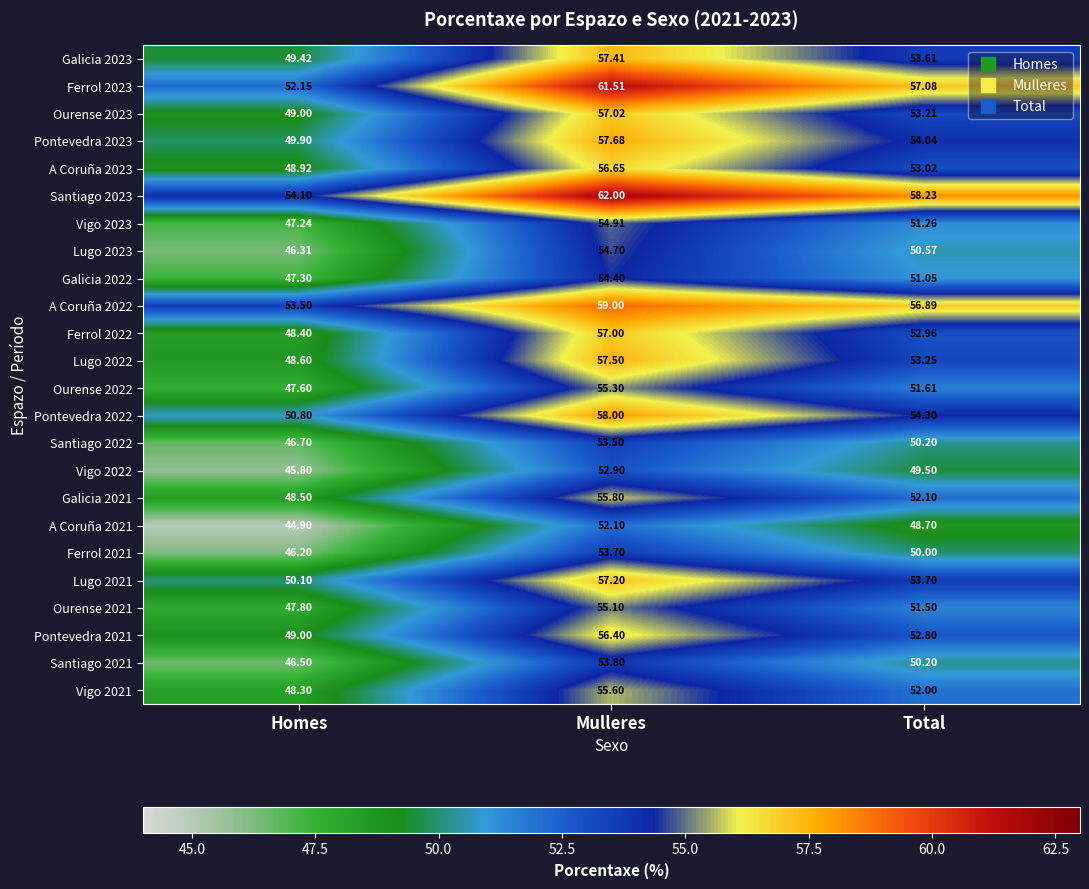

What is the difference between the highest and lowest values at Total?

9.5